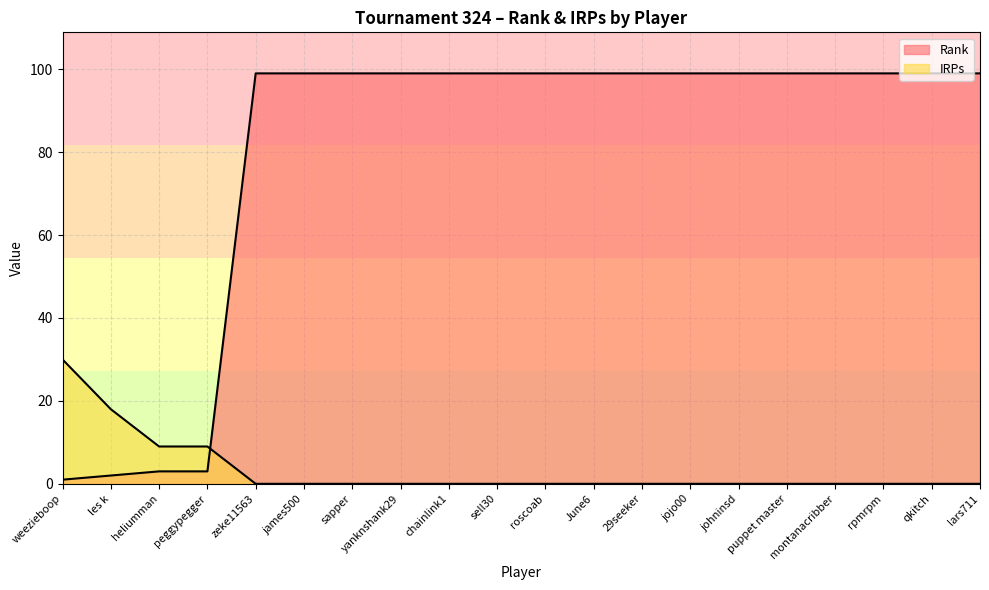

Reading right to left, what are all the values shown in this chart?

Rank: lars711=99	qkitch=99	rpmrpm=99	montanacribber=99	puppet master=99	johninsd=99	jojo00=99	29seeker=99	June6=99	roscoab=99	sell30=99	chainlink1=99	yanknshank29=99	sapper=99	james500=99	zeke11563=99	peggypegger=3	heliumman=3	les k=2	weezieboop=1
IRPs: lars711=0	qkitch=0	rpmrpm=0	montanacribber=0	puppet master=0	johninsd=0	jojo00=0	29seeker=0	June6=0	roscoab=0	sell30=0	chainlink1=0	yanknshank29=0	sapper=0	james500=0	zeke11563=0	peggypegger=9	heliumman=9	les k=18	weezieboop=30